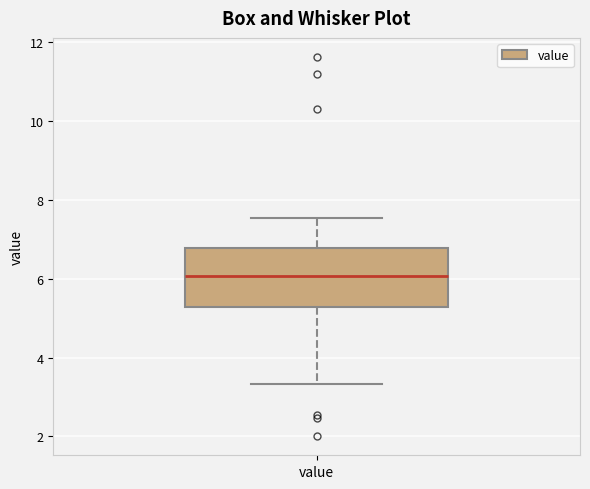

Read this box plot against the y-axis: the position of the median line, the range covered by the box, and the ends of both whiskers. The values are not printed on the chart, so give them approximately, as read against the axis.

median 6.0, box 5.2 to 6.8, whiskers 3.4 to 7.6